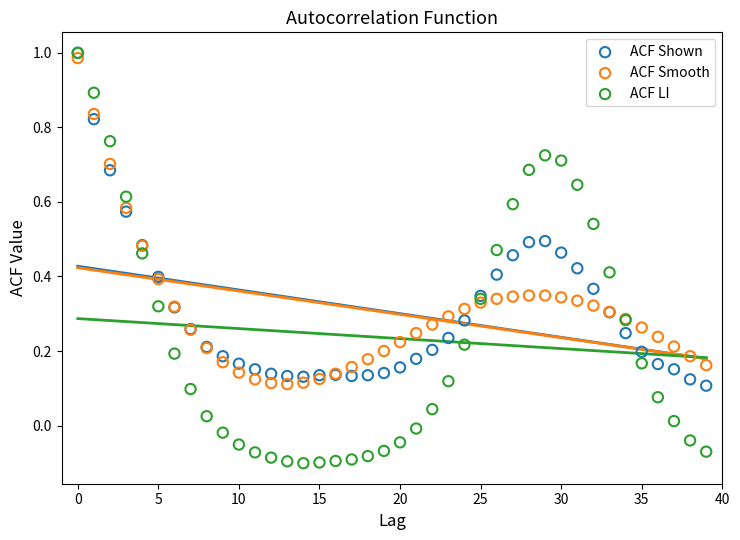

What are all the series names shown in the legend?

ACF Shown, ACF Smooth, ACF LI